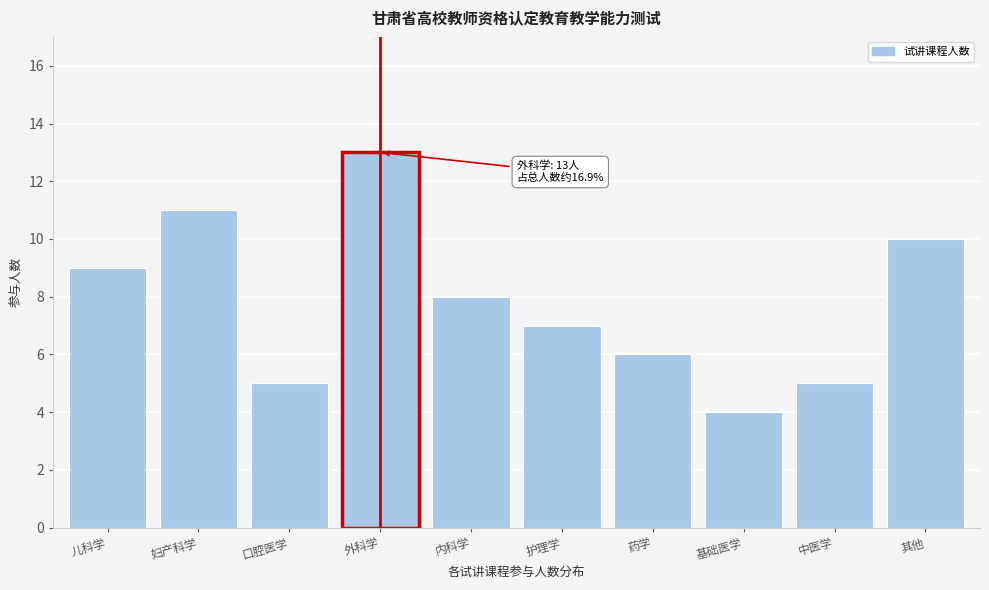

Reading left to right, extract all data points from this chart.

儿科学=9	妇产科学=11	口腔医学=5	外科学=13	内科学=8	护理学=7	药学=6	基础医学=4	中医学=5	其他=10